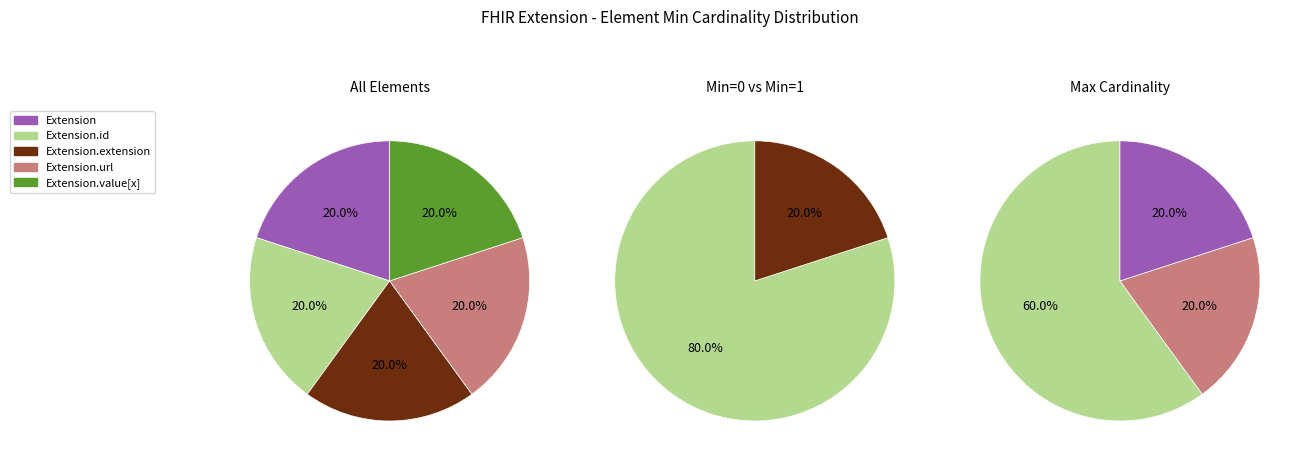

Is there any slice that represents more than half of the pie?

Yes